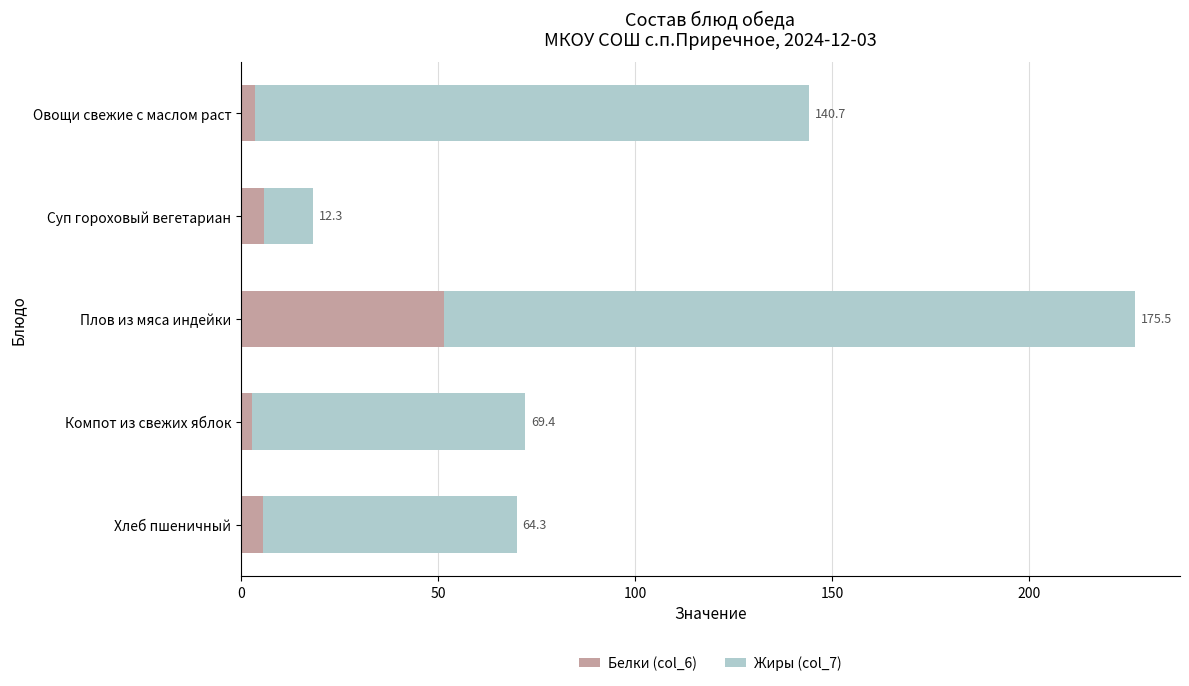

Where is Белки (col_6) nearest to the value 27?

Суп гороховый вегетариан